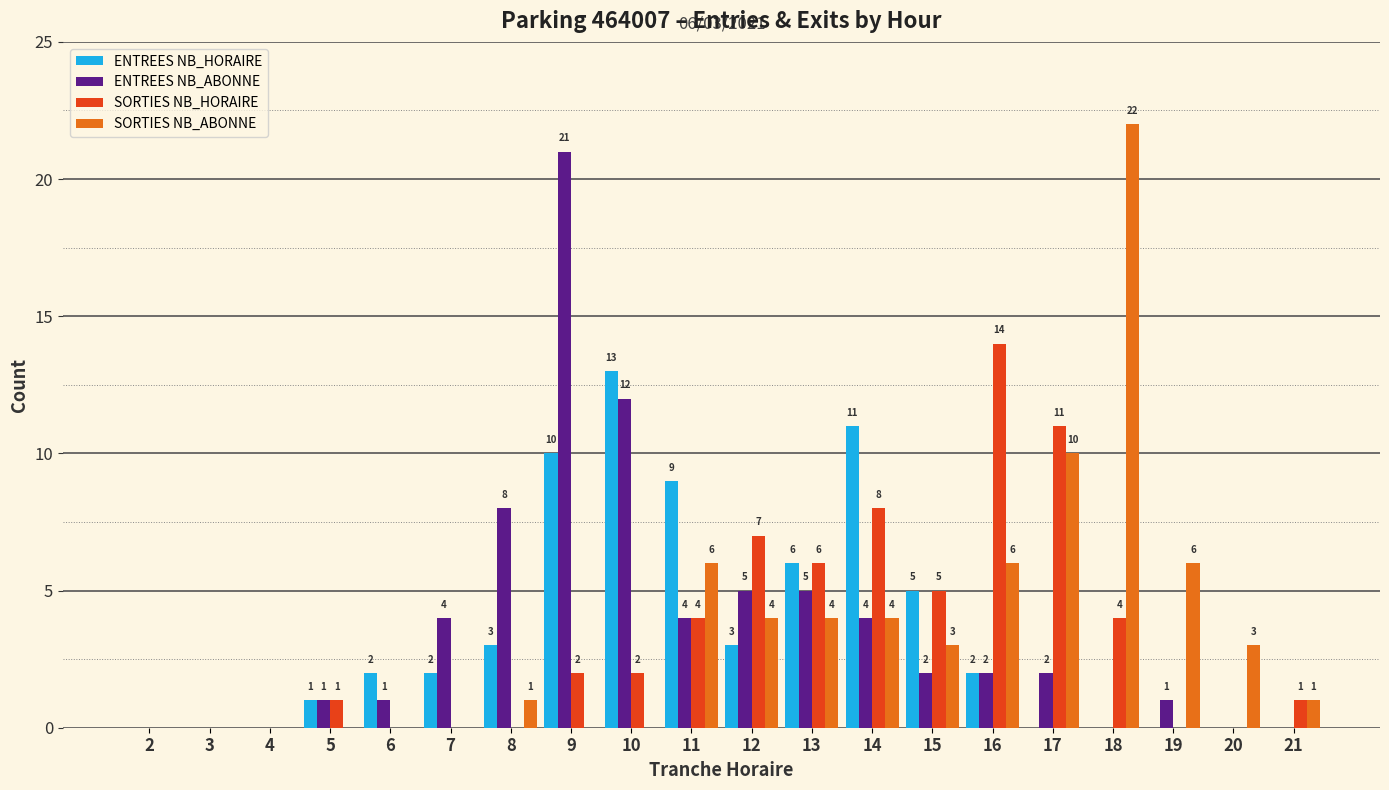

Reading right to left, extract all data points from this chart.

ENTREES NB_HORAIRE: 0	0	0	0	0	2	5	11	6	3	9	13	10	3	2	2	1	0	0	0
ENTREES NB_ABONNE: 0	0	1	0	2	2	2	4	5	5	4	12	21	8	4	1	1	0	0	0
SORTIES NB_HORAIRE: 1	0	0	4	11	14	5	8	6	7	4	2	2	0	0	0	1	0	0	0
SORTIES NB_ABONNE: 1	3	6	22	10	6	3	4	4	4	6	0	0	1	0	0	0	0	0	0